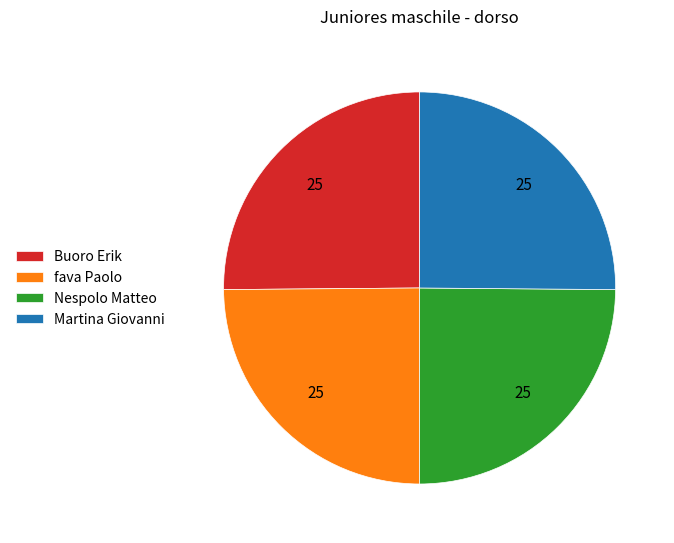

Does fava Paolo account for over 50% of the chart?

No